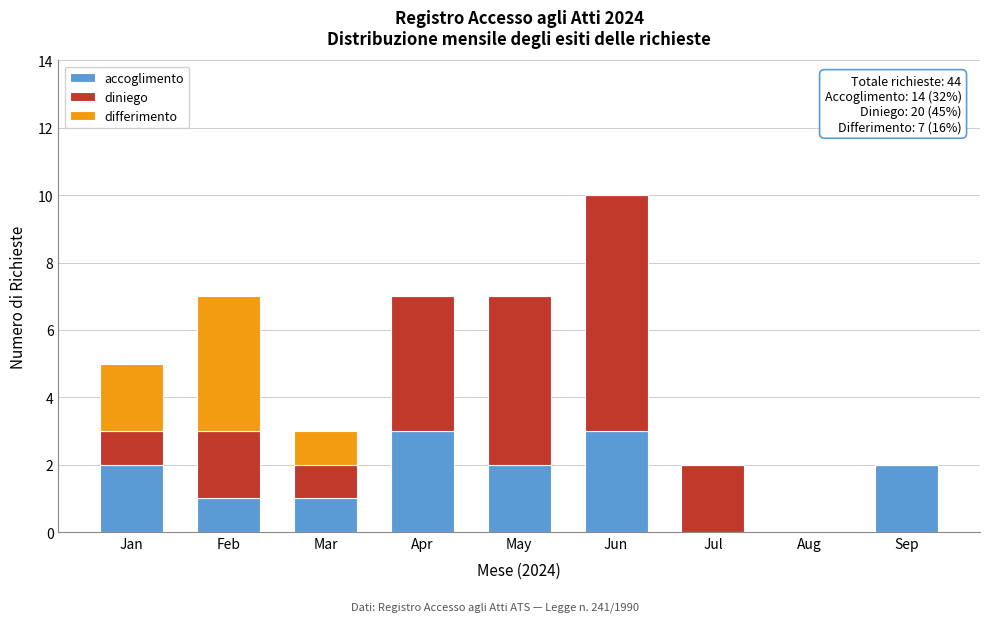

Reading left to right, what are the values for accoglimento?

Jan=2	Feb=1	Mar=1	Apr=3	May=2	Jun=3	Jul=0	Aug=0	Sep=2